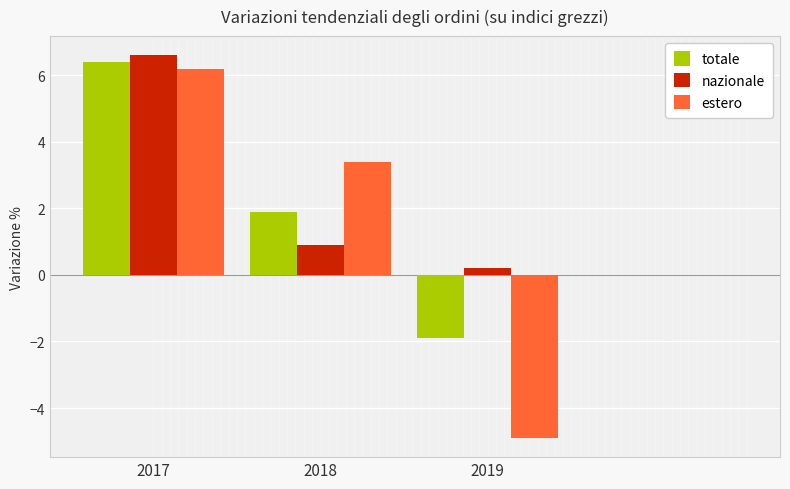

Which label corresponds to the smallest value in the chart?

2019